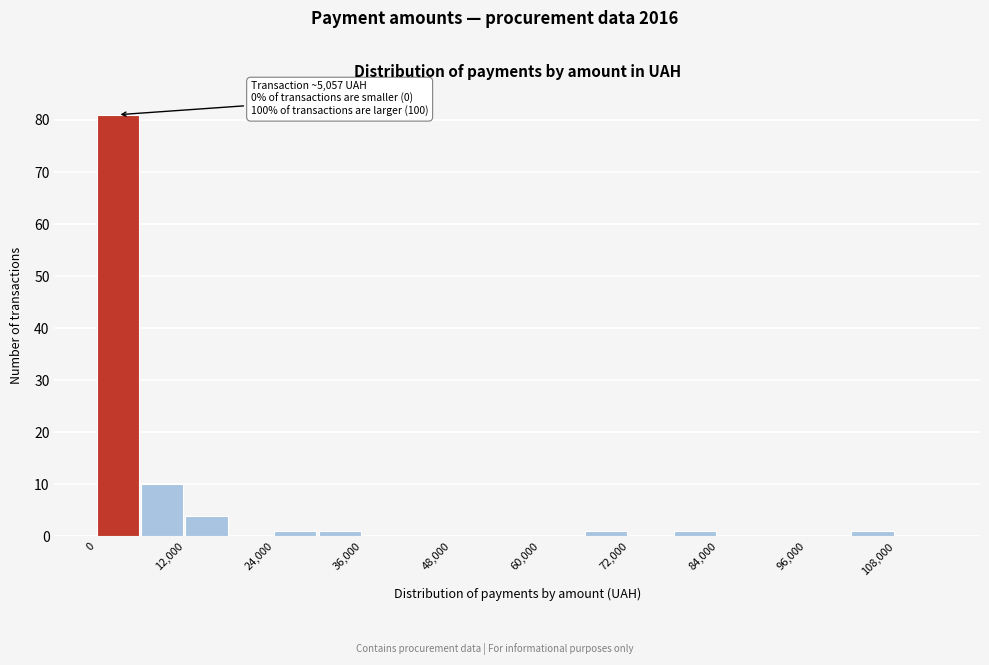

Read against the x-axis, roughly where is the centre of the tallest bar?

2000